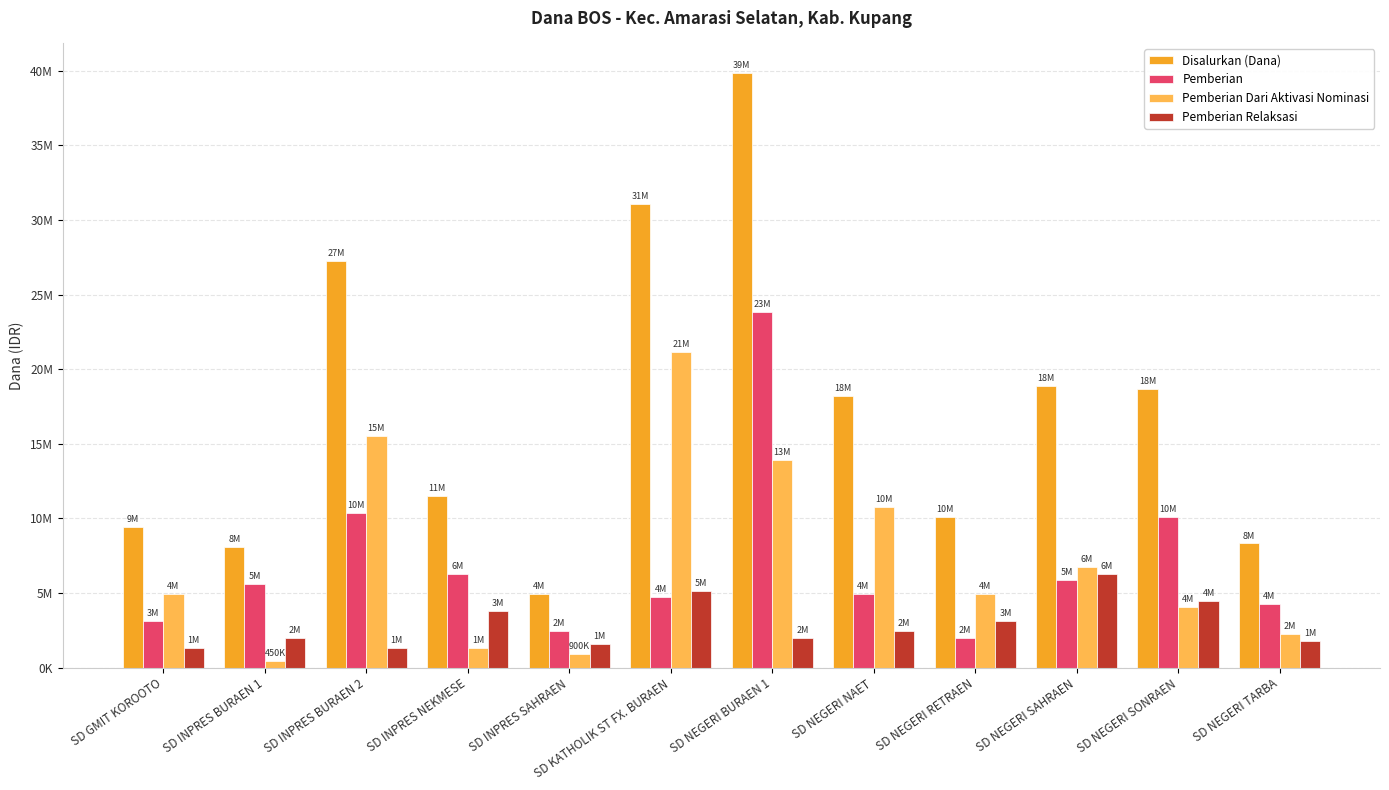

The value of Pemberian at SD NEGERI SONRAEN is 4111841. True or false?

False